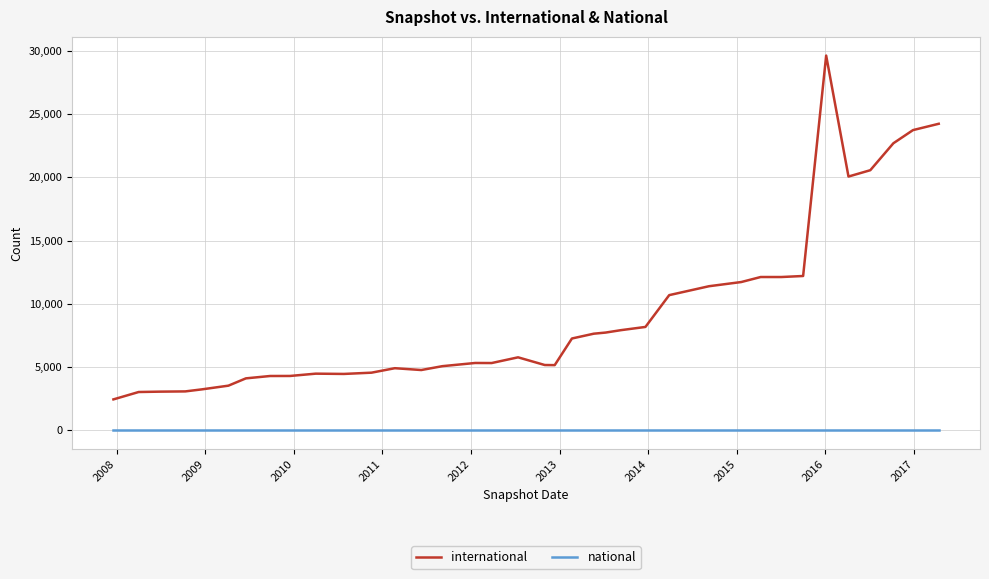

Which series has the largest range (max minus min)?

international